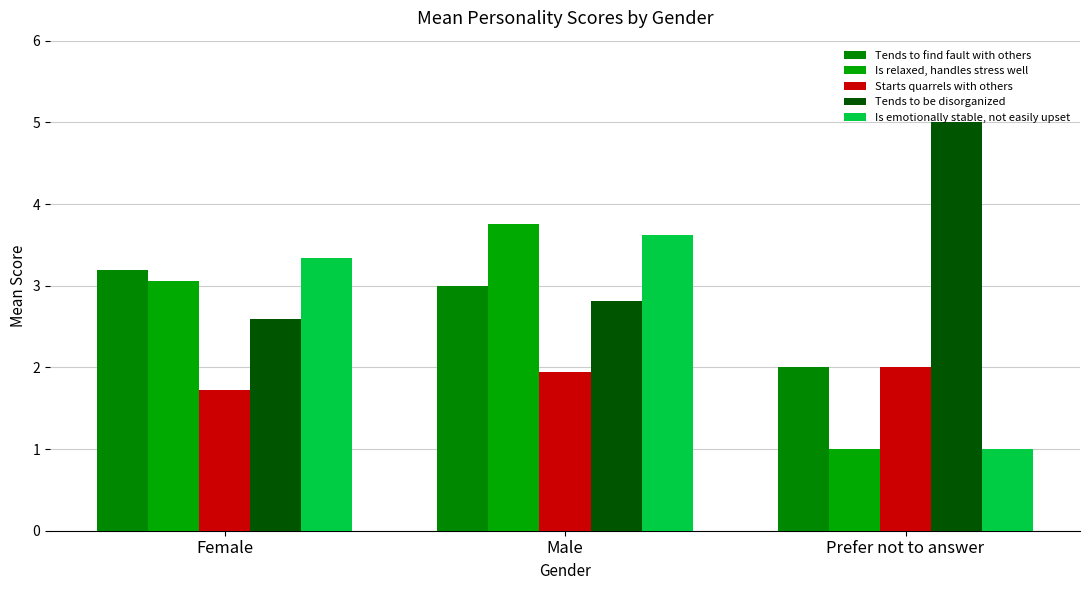

Read the Is emotionally stable, not easily upset value at Male.

3.6